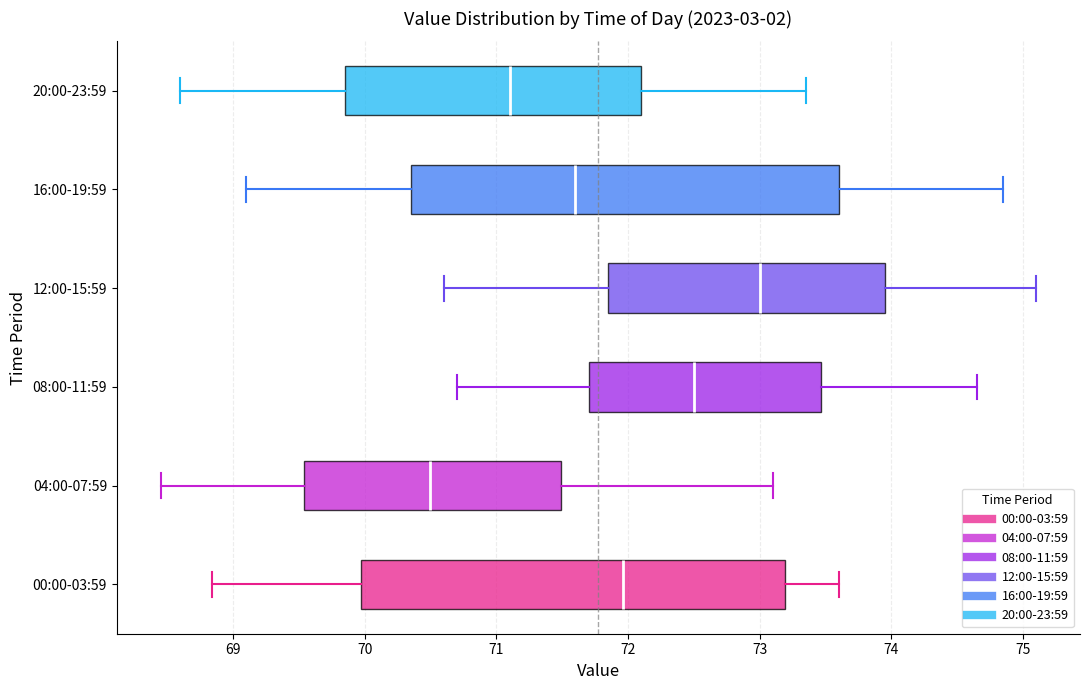

Where does the left whisker of the box for 04:00-07:59 end on the x-axis? The values are not printed on the chart, so give them approximately, as read against the axis.

68.5